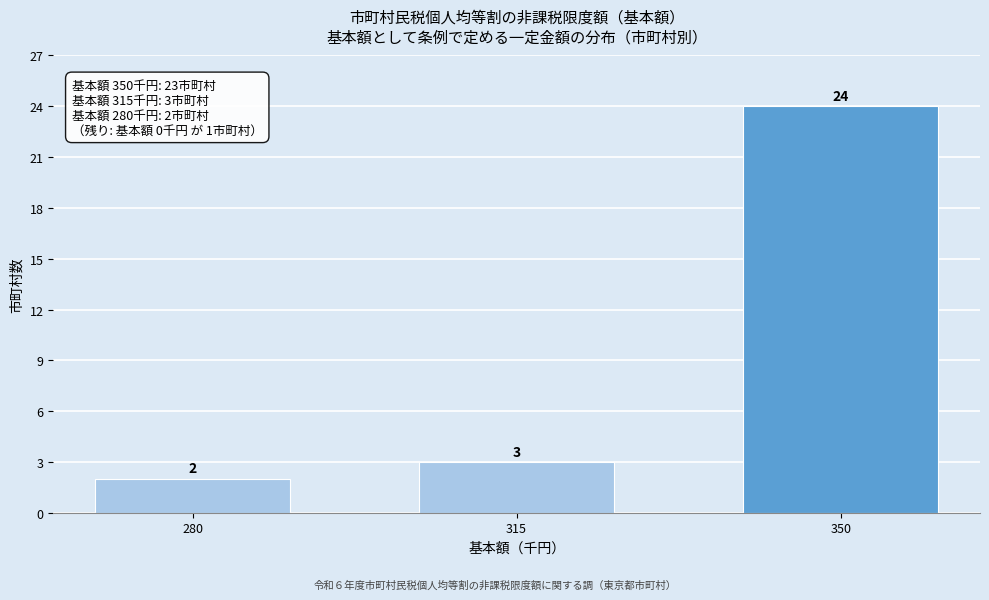

Reading right to left, list all the values displayed in this chart.

24	3	2